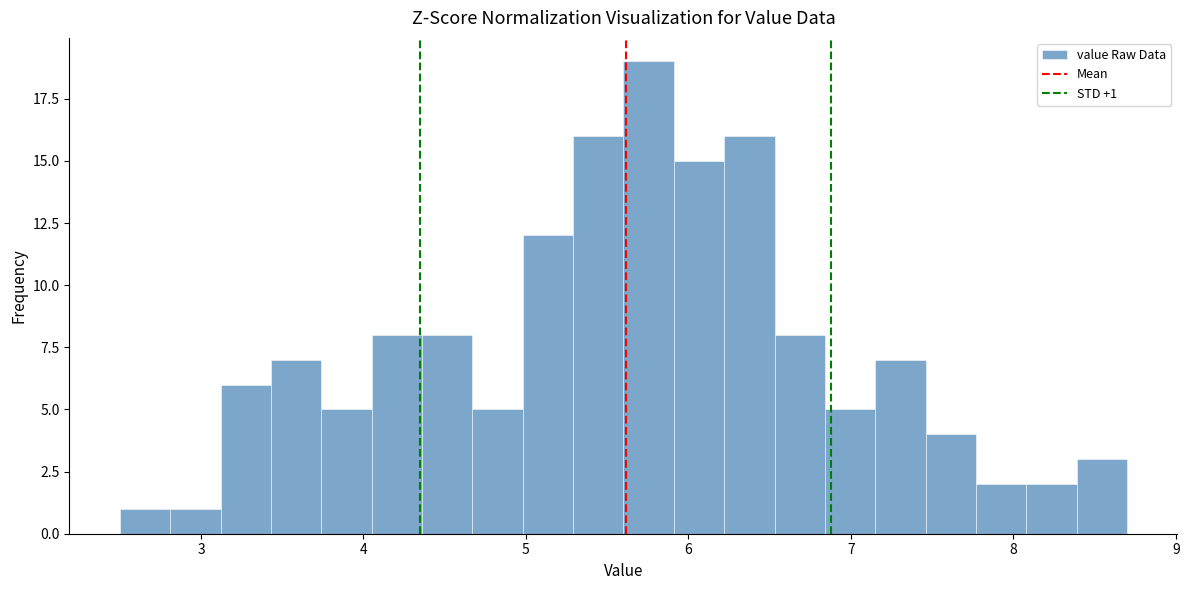

Around what value on the x-axis is the tallest bar? Give the approximate position of its centre, as read against the axis.

5.8